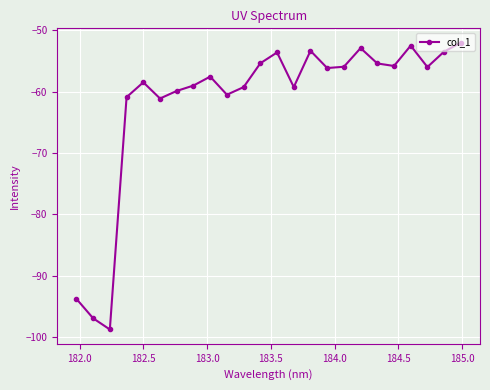

What is the value of the 19th point from the left?

-55.4